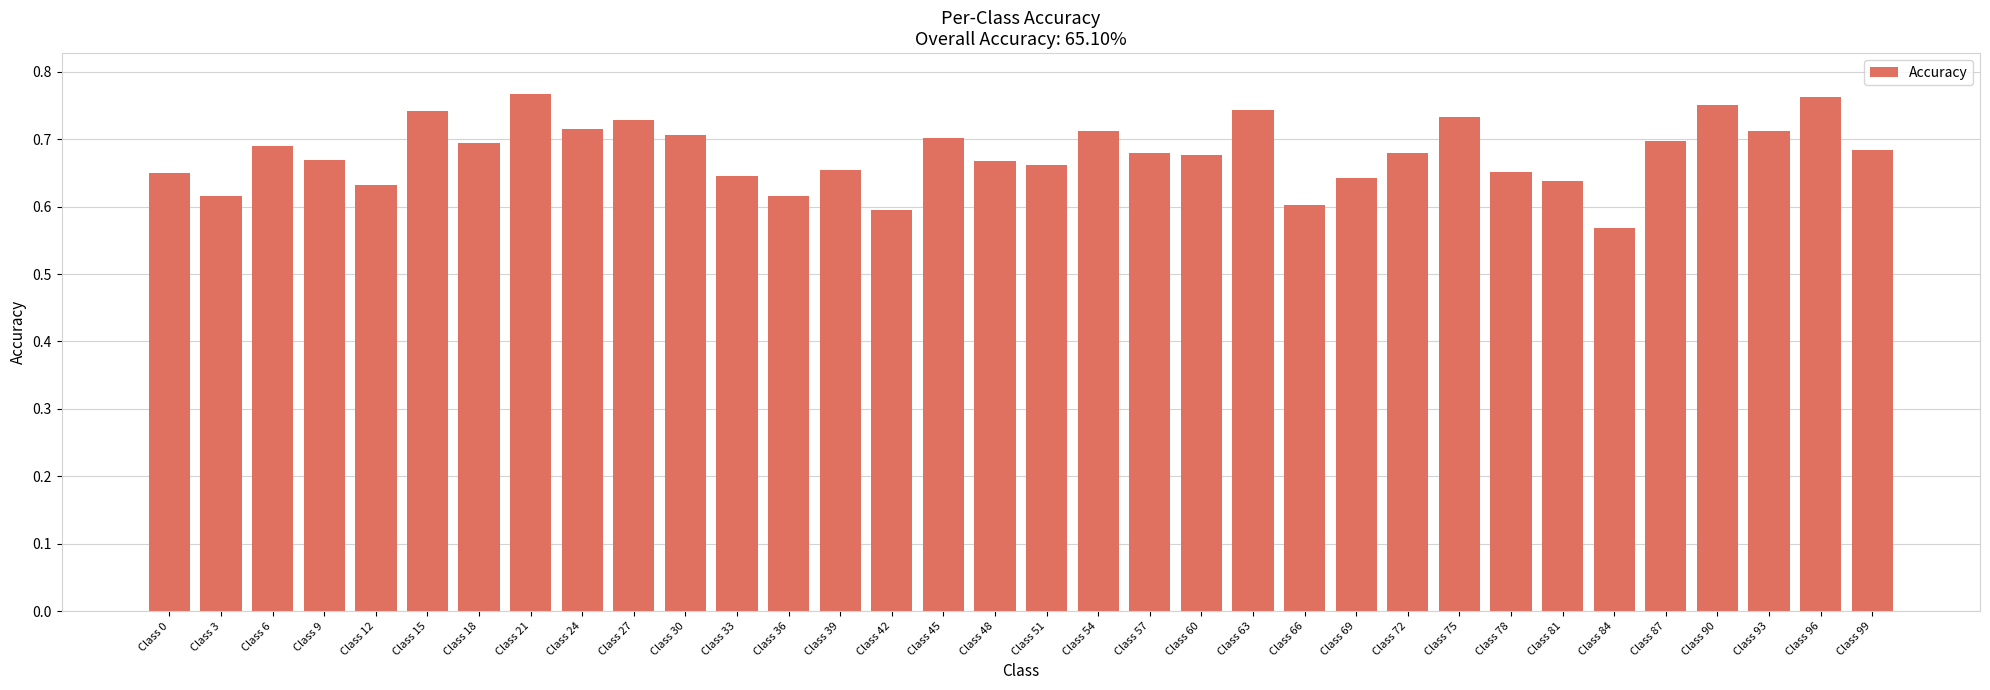

At which category does the chart reach its minimum across all series?

Class 84